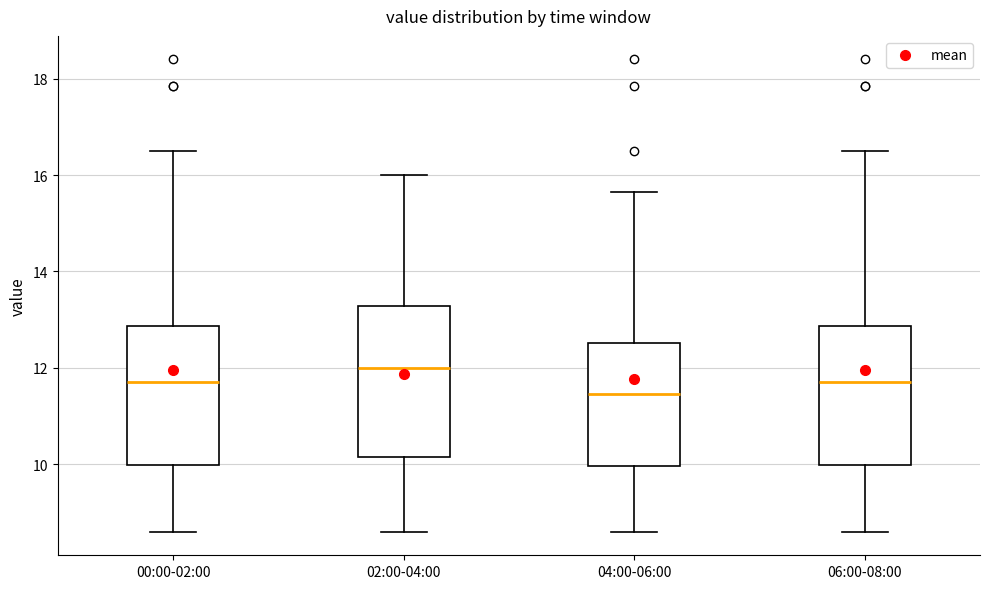

Reading left to right, transcribe this box plot: for each box, give where its median line is, the range the box spans, and where its two whiskers end, as read against the y-axis. The values are not printed on the chart, so give them approximately, as read against the axis.

00:00-02:00: median 11.8, box 10.0 to 12.8, whiskers 8.6 to 16.6
02:00-04:00: median 12.0, box 10.2 to 13.2, whiskers 8.6 to 16.0
04:00-06:00: median 11.4, box 10.0 to 12.6, whiskers 8.6 to 15.6
06:00-08:00: median 11.8, box 10.0 to 12.8, whiskers 8.6 to 16.6